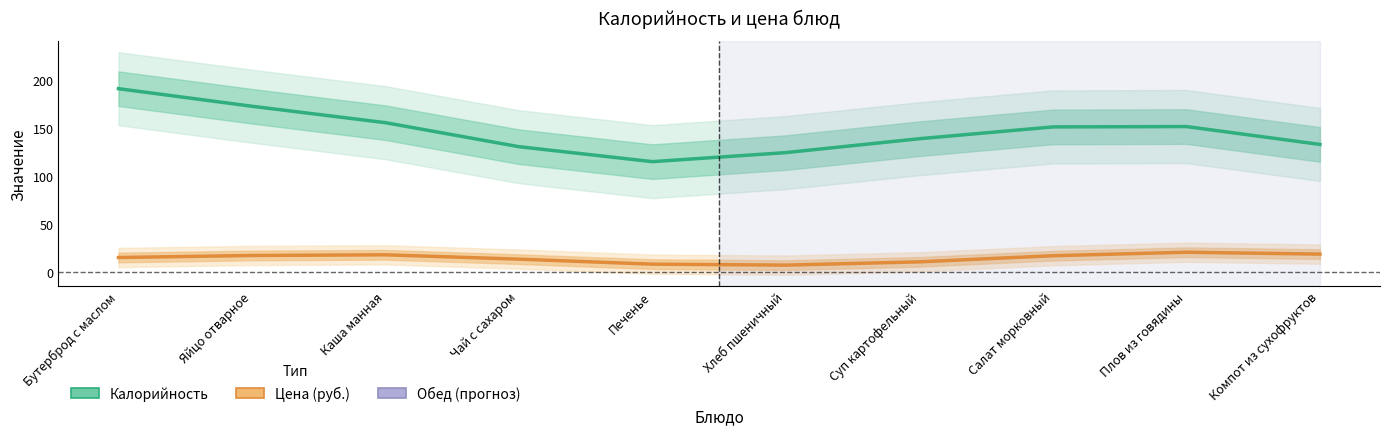

What value does the Цена (руб.) series have at Суп картофельный?

10.9